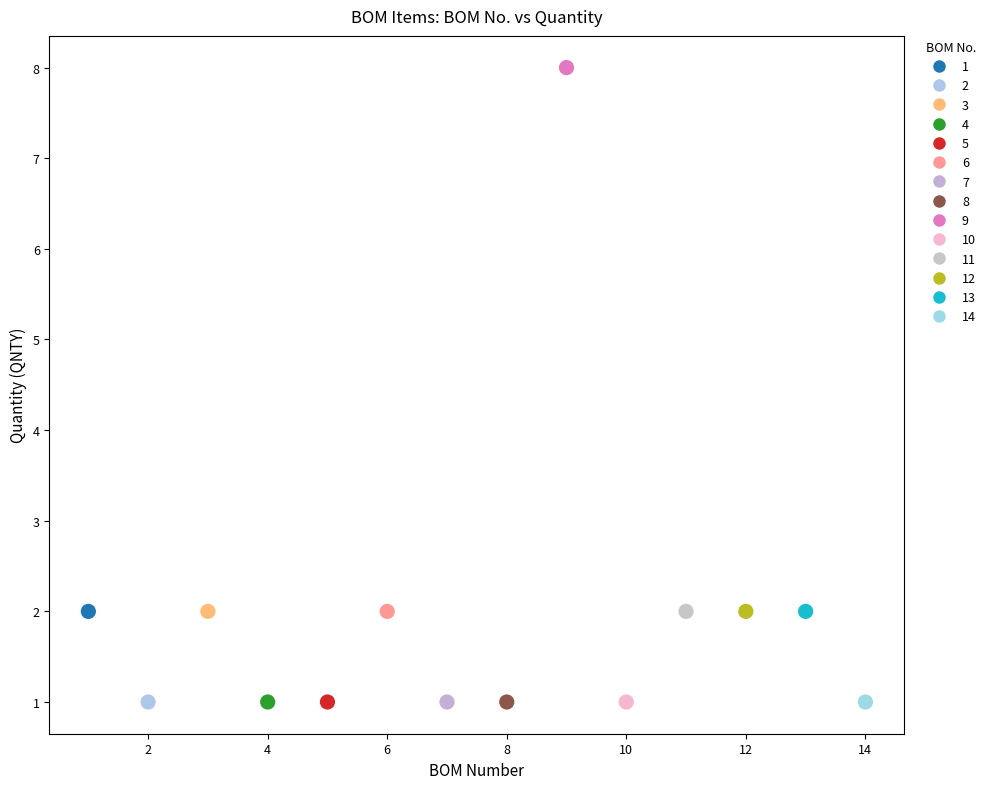

Which series reaches the maximum Y coordinate?

9